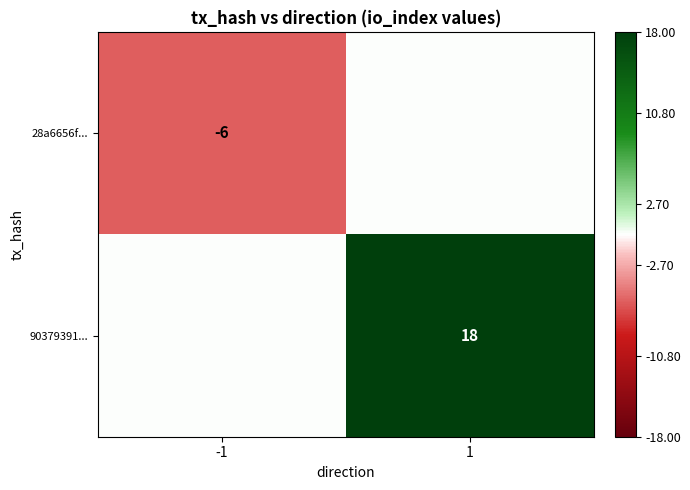

The 90379391... series shows 32 at 1. True or false?

False